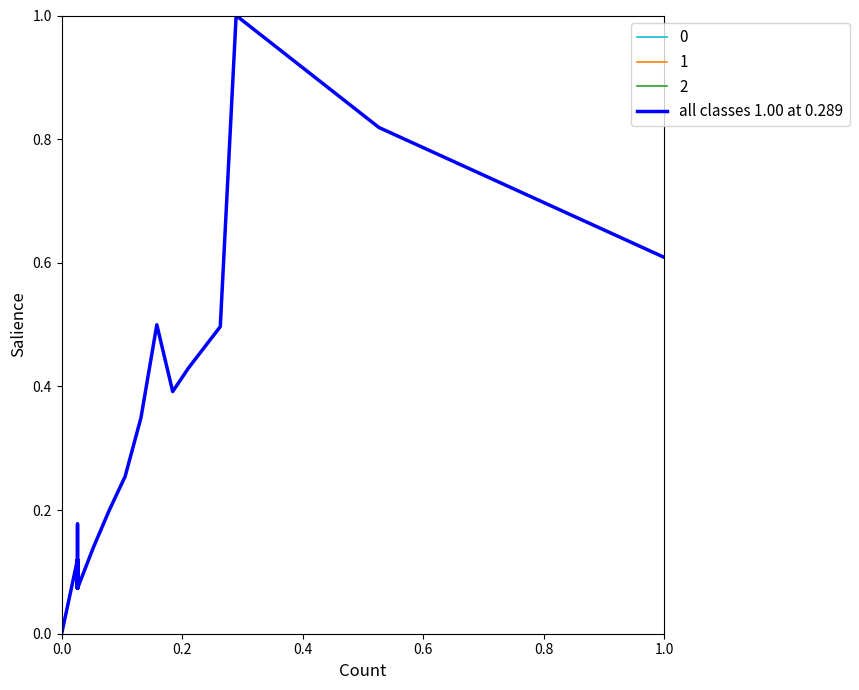

How many categories are shown in the chart?

32